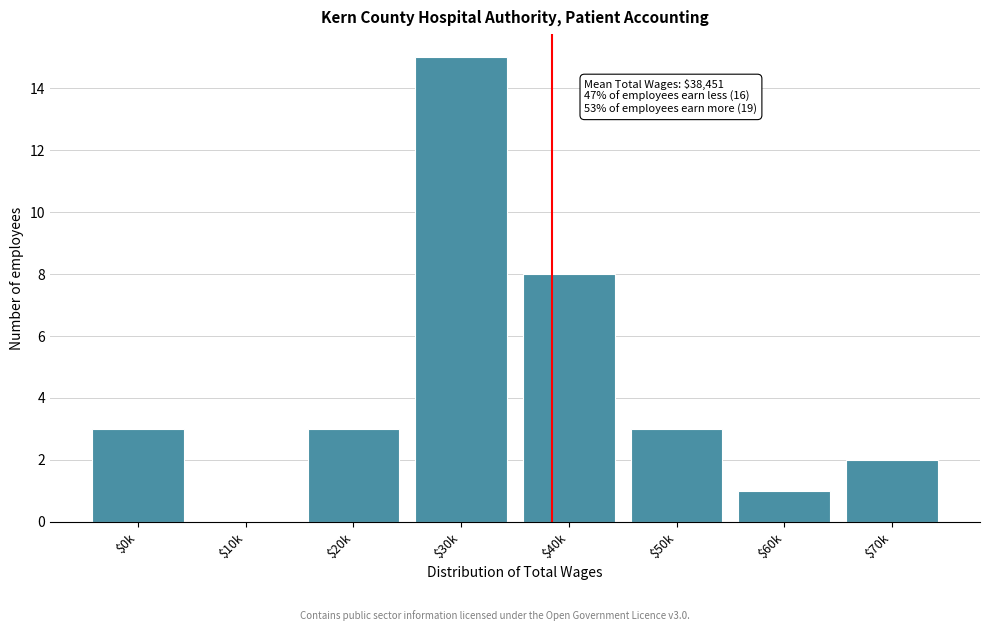

Where is the data nearest to the value 7?

$40k